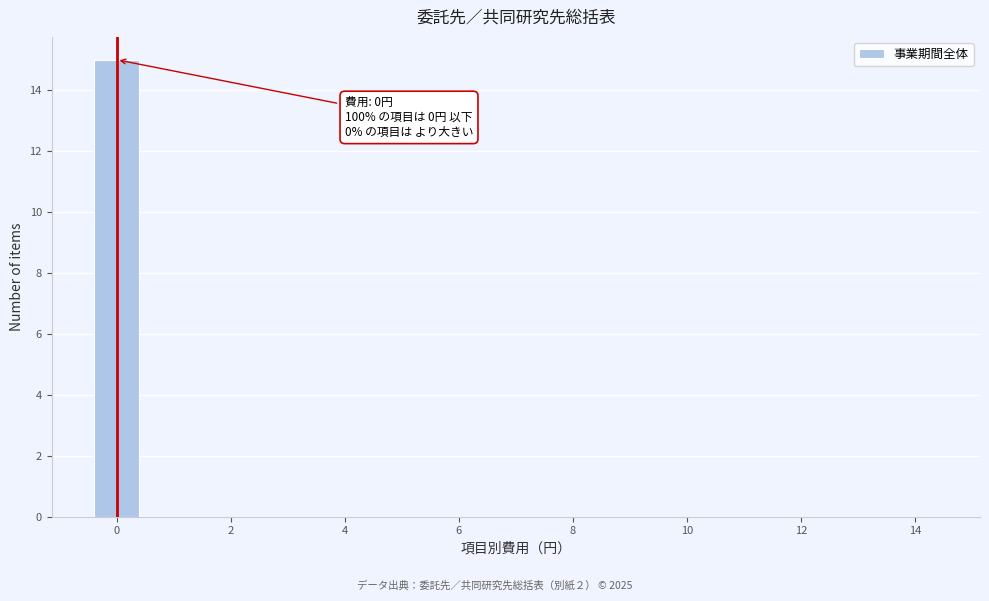

Which range on the x-axis has the tallest bar?

-0.5 to 0.5